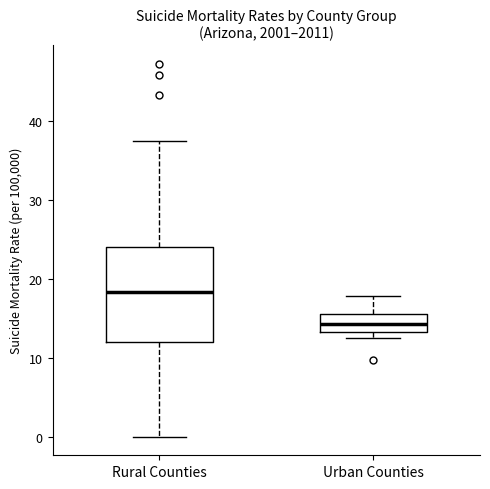

Comparing the boxes themselves (not the whiskers), which one is the tallest?

Rural Counties